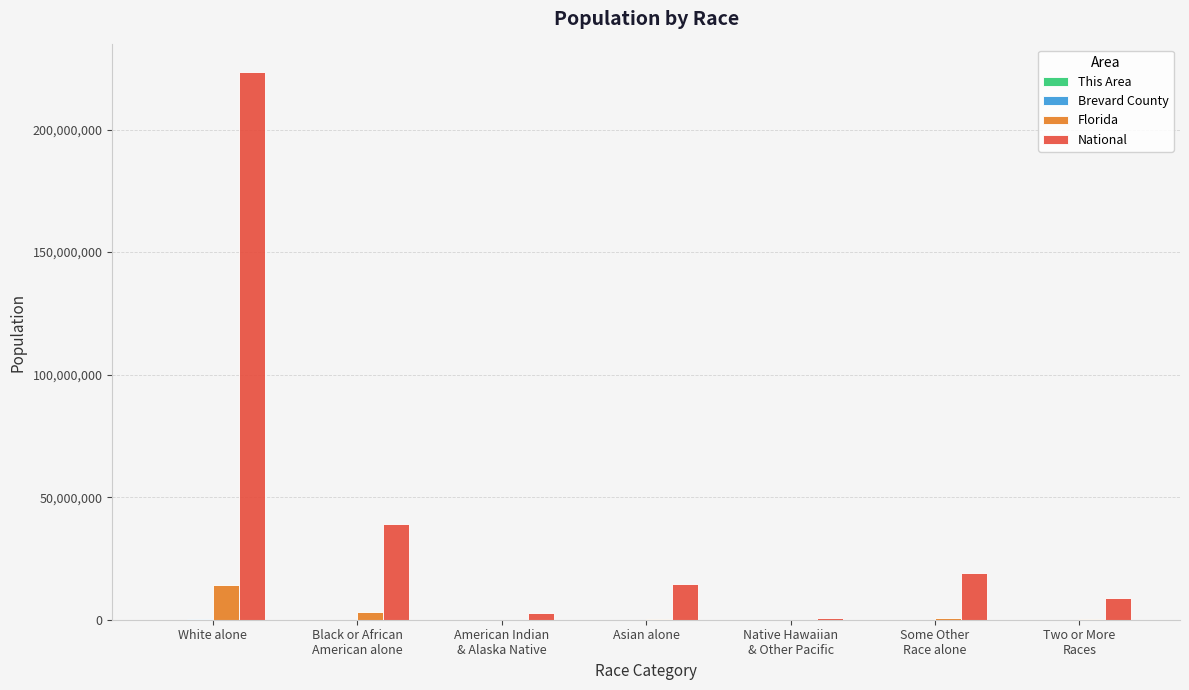

What is the maximum value shown in the chart?

223553265